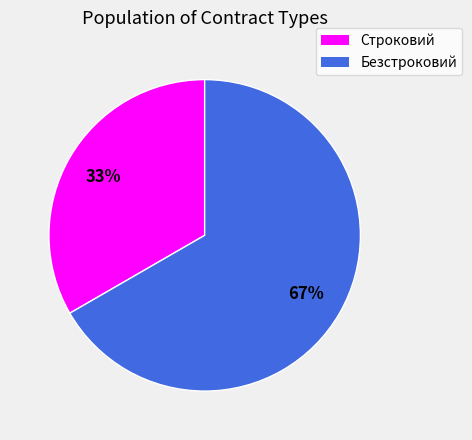

To the nearest percent, what portion does Безстроковий represent?

67%